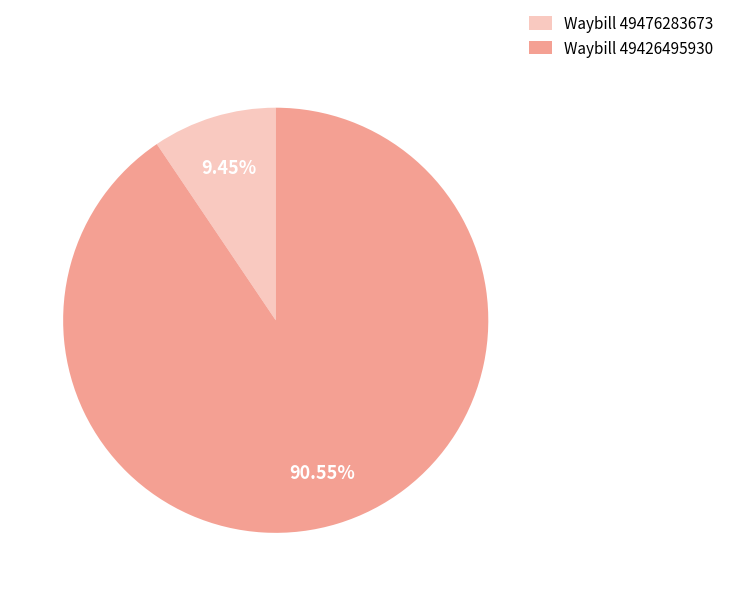

Which has a higher value, Waybill 49426495930 or Waybill 49476283673?

Waybill 49426495930